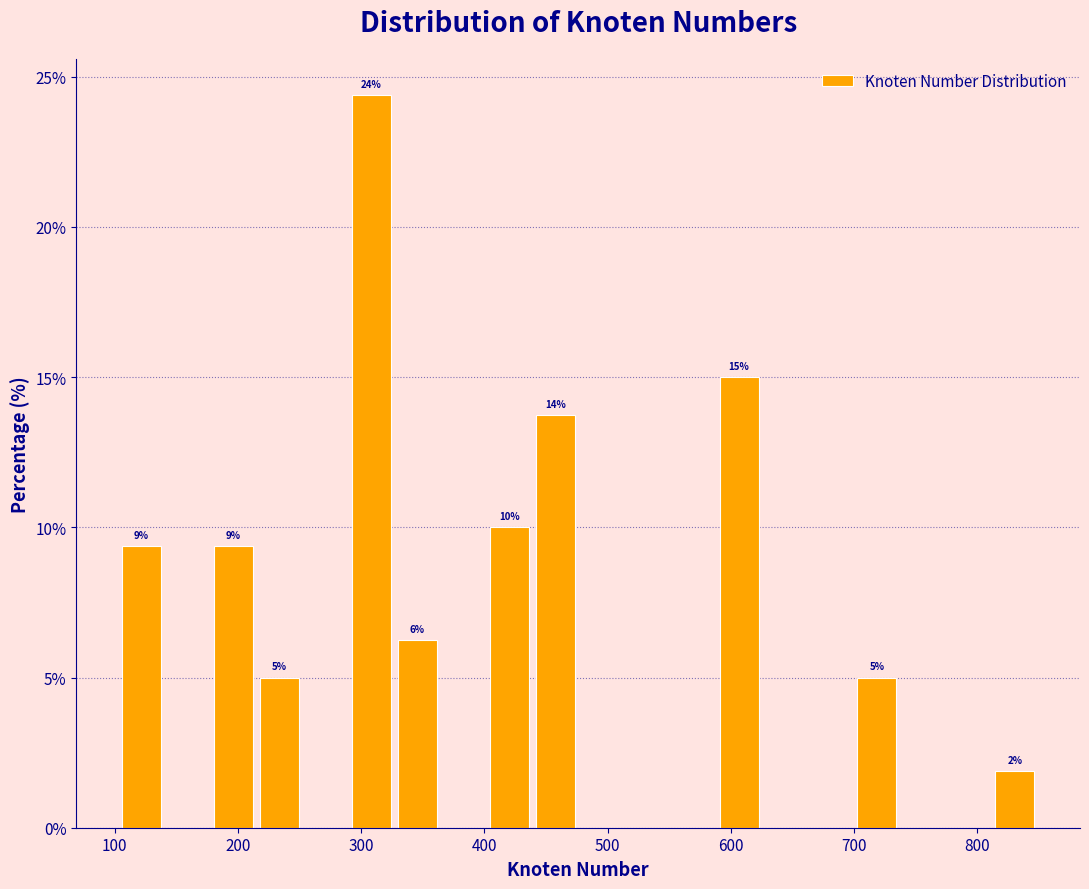

Read against the x-axis, roughly where is the centre of the tallest bar?

310